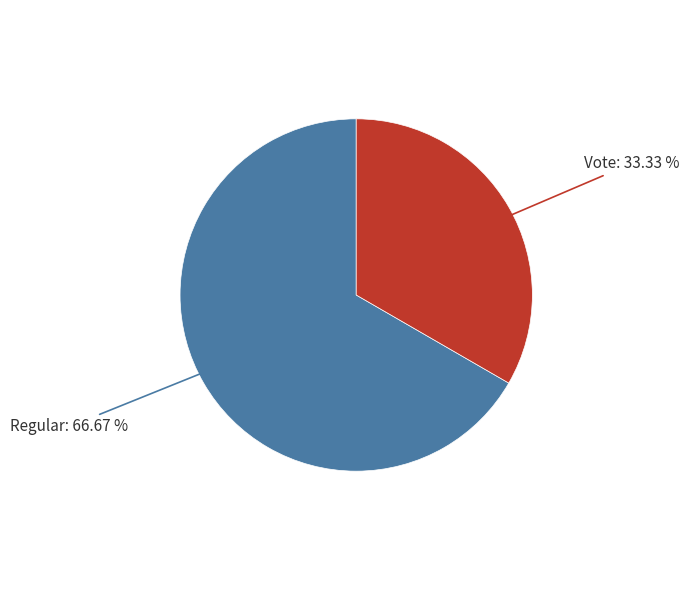

What is the majority slice?

Regular